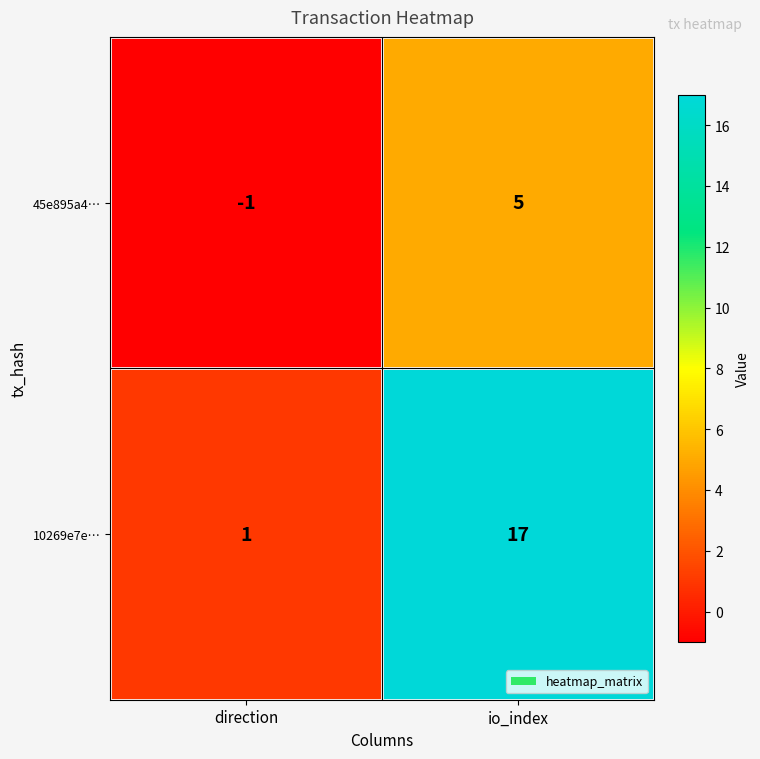

The value of 45e895a4… at io_index is 2. True or false?

False